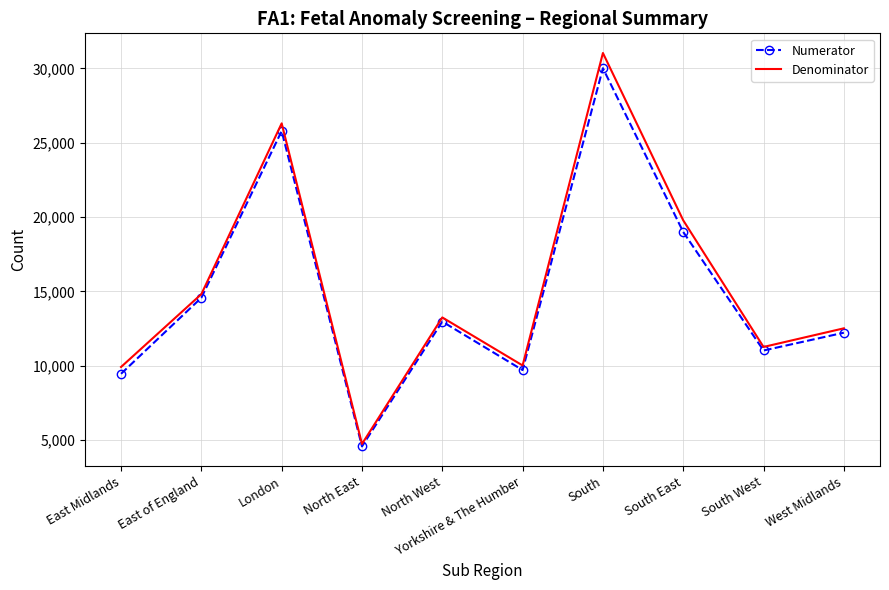

How many interior local peaks does the Numerator series have?

3